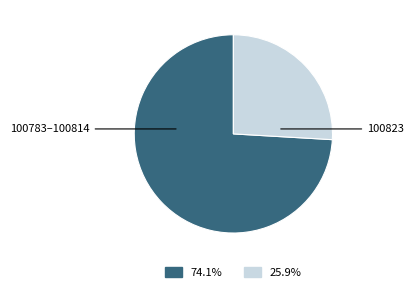

Is there any slice that represents more than half of the pie?

Yes